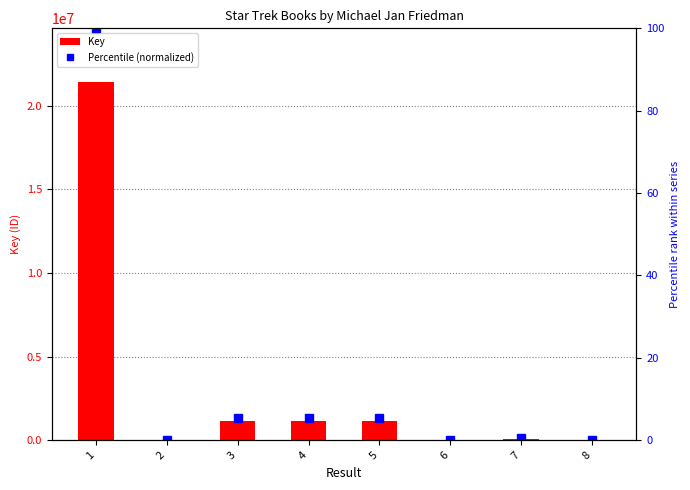

At which category is the sum across all series the highest?

1